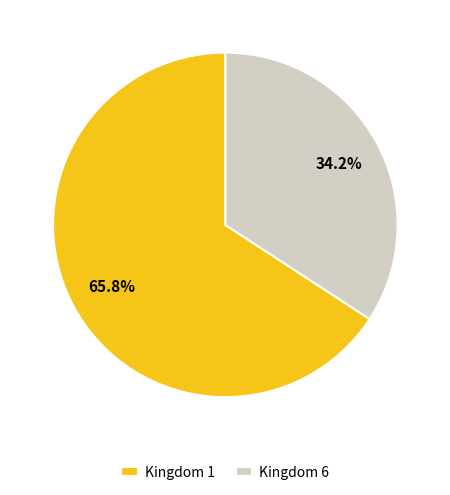

What percentage do Kingdom 6 and Kingdom 1 together represent?

100.0%